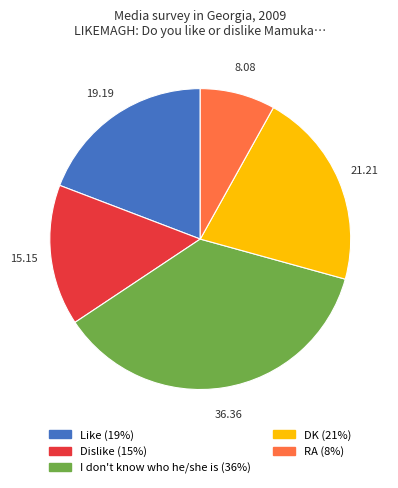

Approximately how many times larger is the value at Dislike compared to DK?

0.7